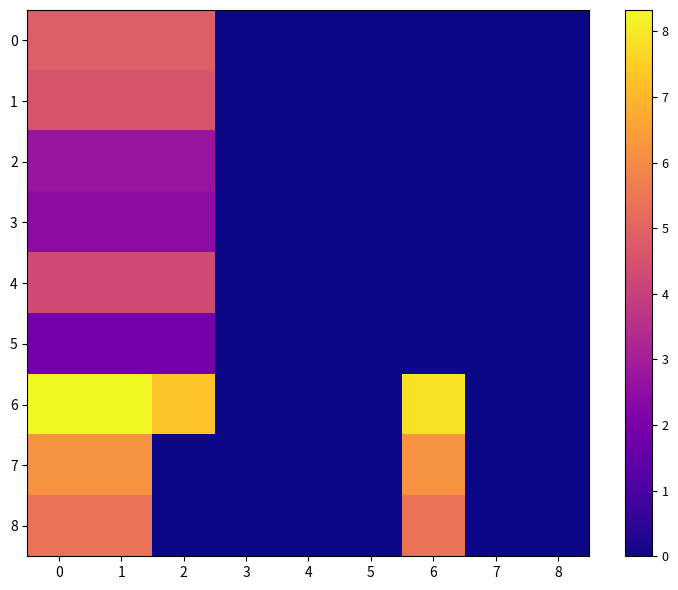

Which series has the widest spread of values?

6